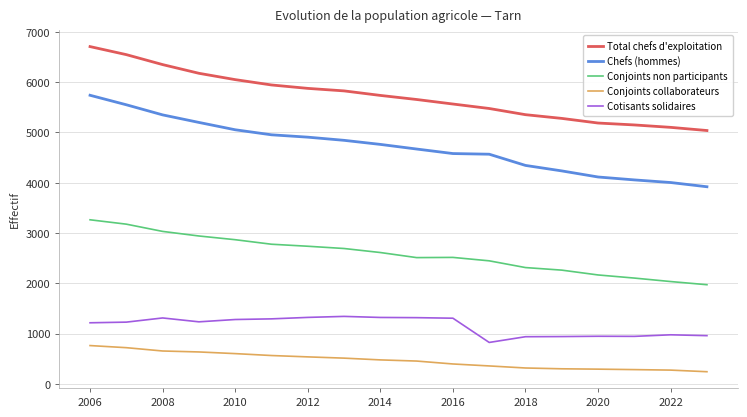

True or false: Cotisants solidaires and Chefs (hommes) intersect in this chart.

False